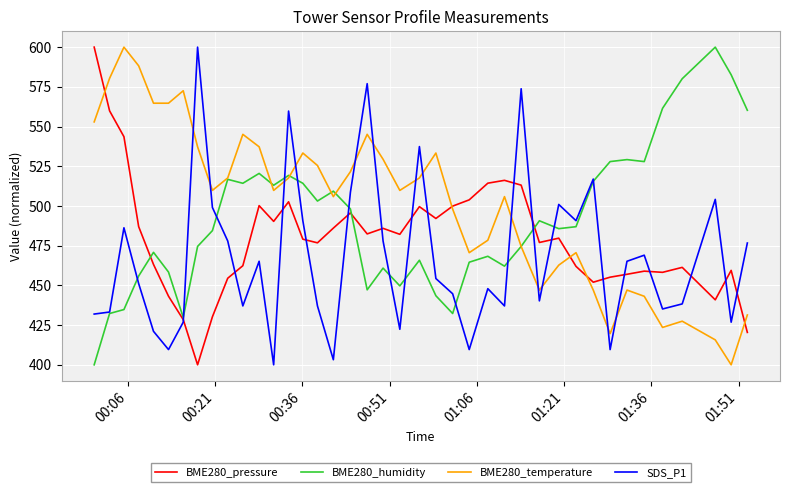

What is the difference between the maximum and second lowest values in the SDS_P1 series?

196.8